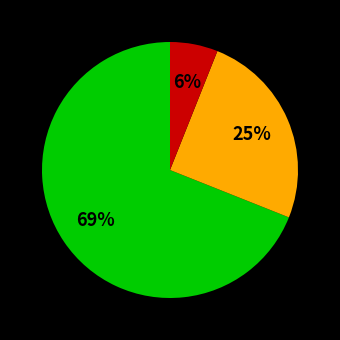

Is there a majority slice in this chart?

Yes